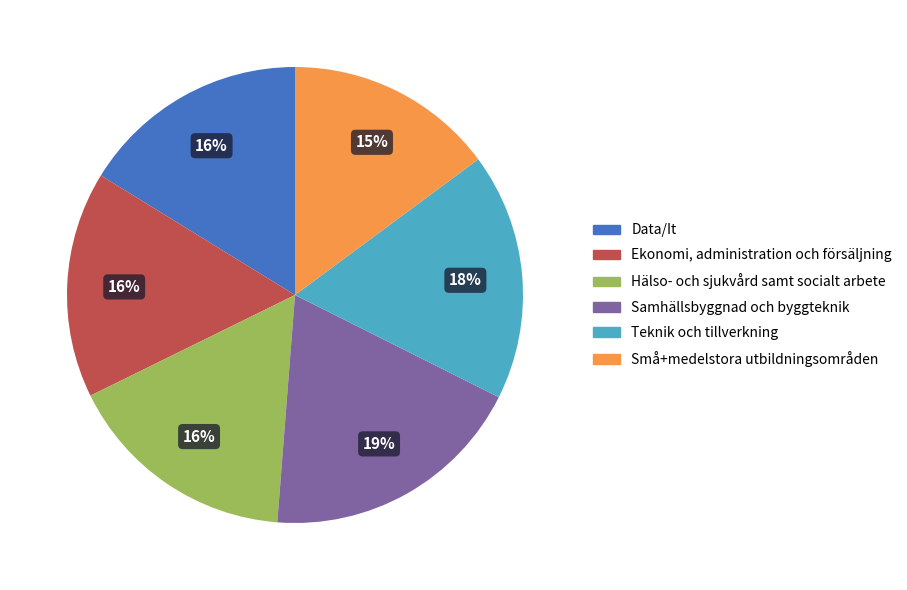

To the nearest percent, what percentage of the pie is Små+medelstora utbildningsområden?

15%